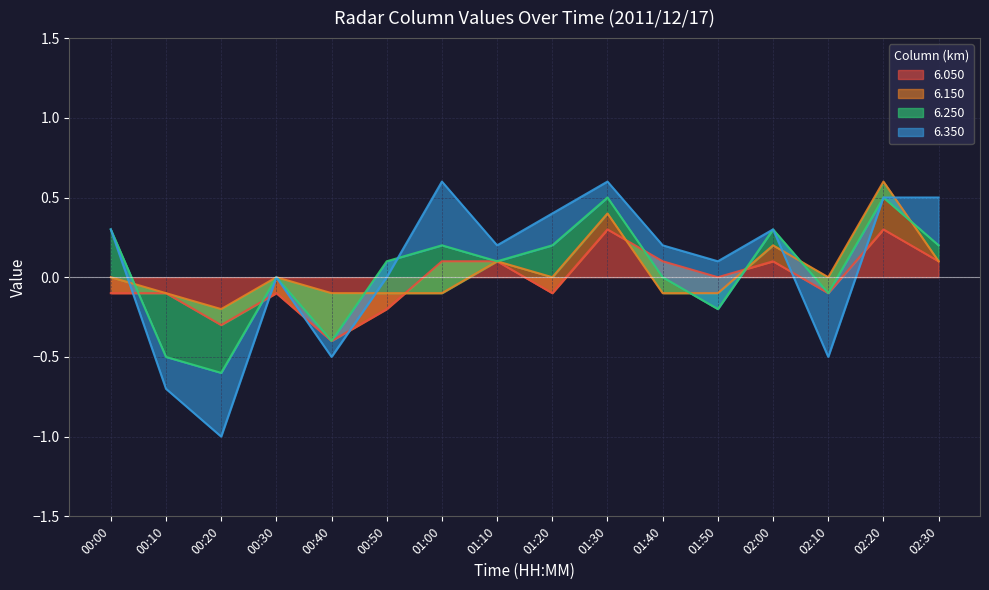

What is the highest value of the 6.050 series?

0.3